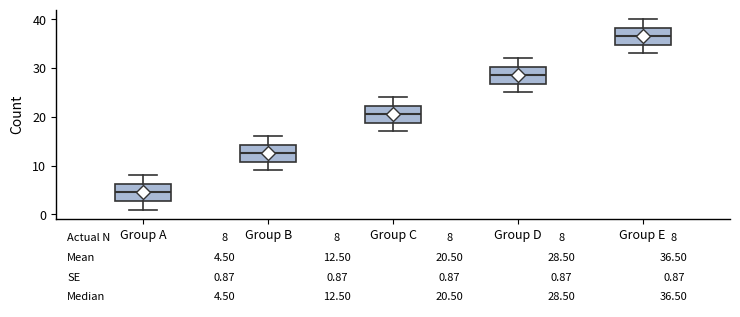

Which box has the lowest median line?

Group A